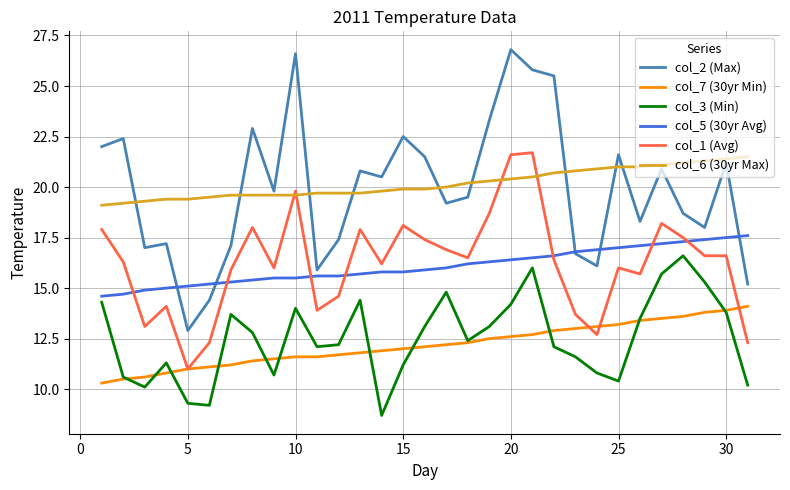

What is the difference between the maximum and minimum values in the col_2 (Max) series?

13.9